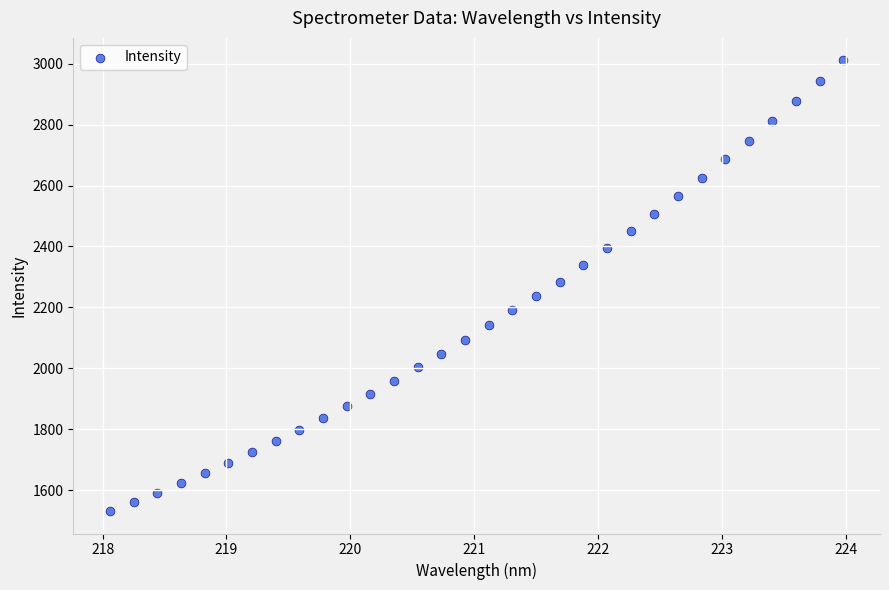

What is the range of X values (max minus min)?

5.9